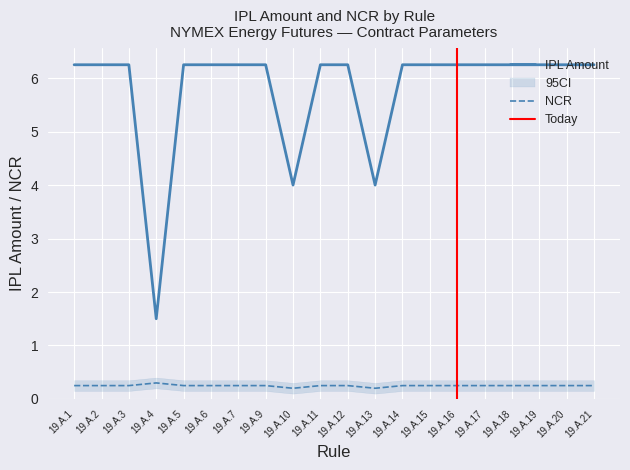

At which category is the sum across all series the highest?

19.A.1